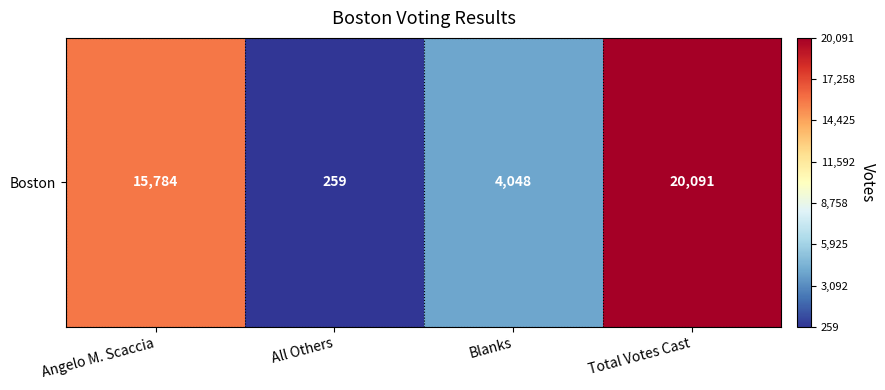

Rank the categories by value from highest to lowest.

Total Votes Cast, Angelo M. Scaccia, Blanks, All Others